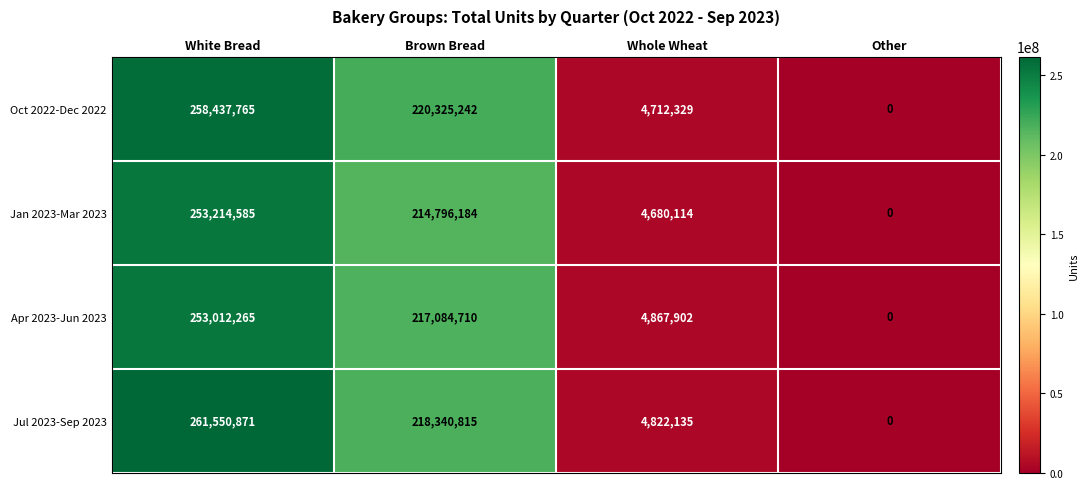

At how many categories does at least one series exceed 96370509?

2